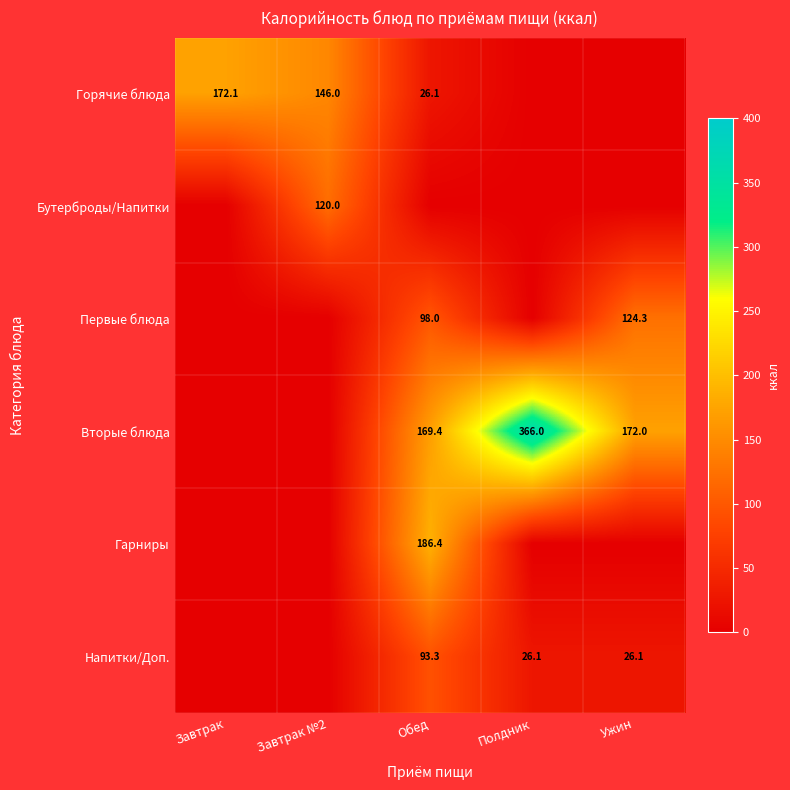

Is it true that Горячие блюда equals 146.0 at Завтрак №2?

True